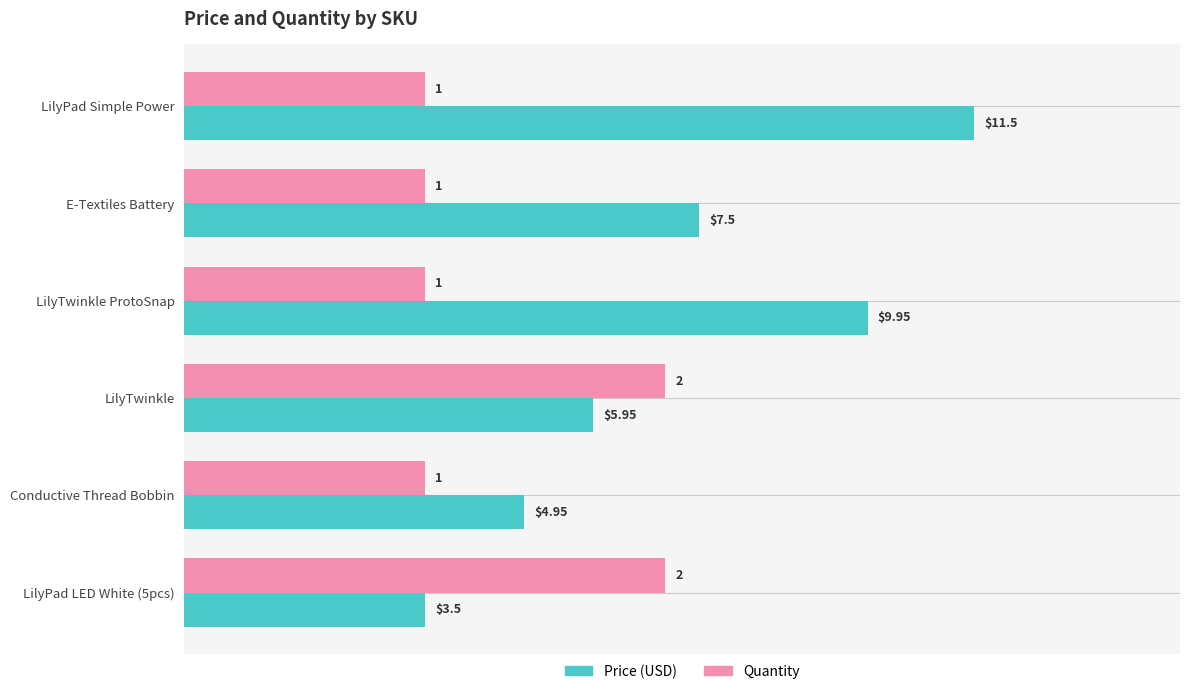

At which category does the chart reach its peak across all series?

LilyPad Simple Power